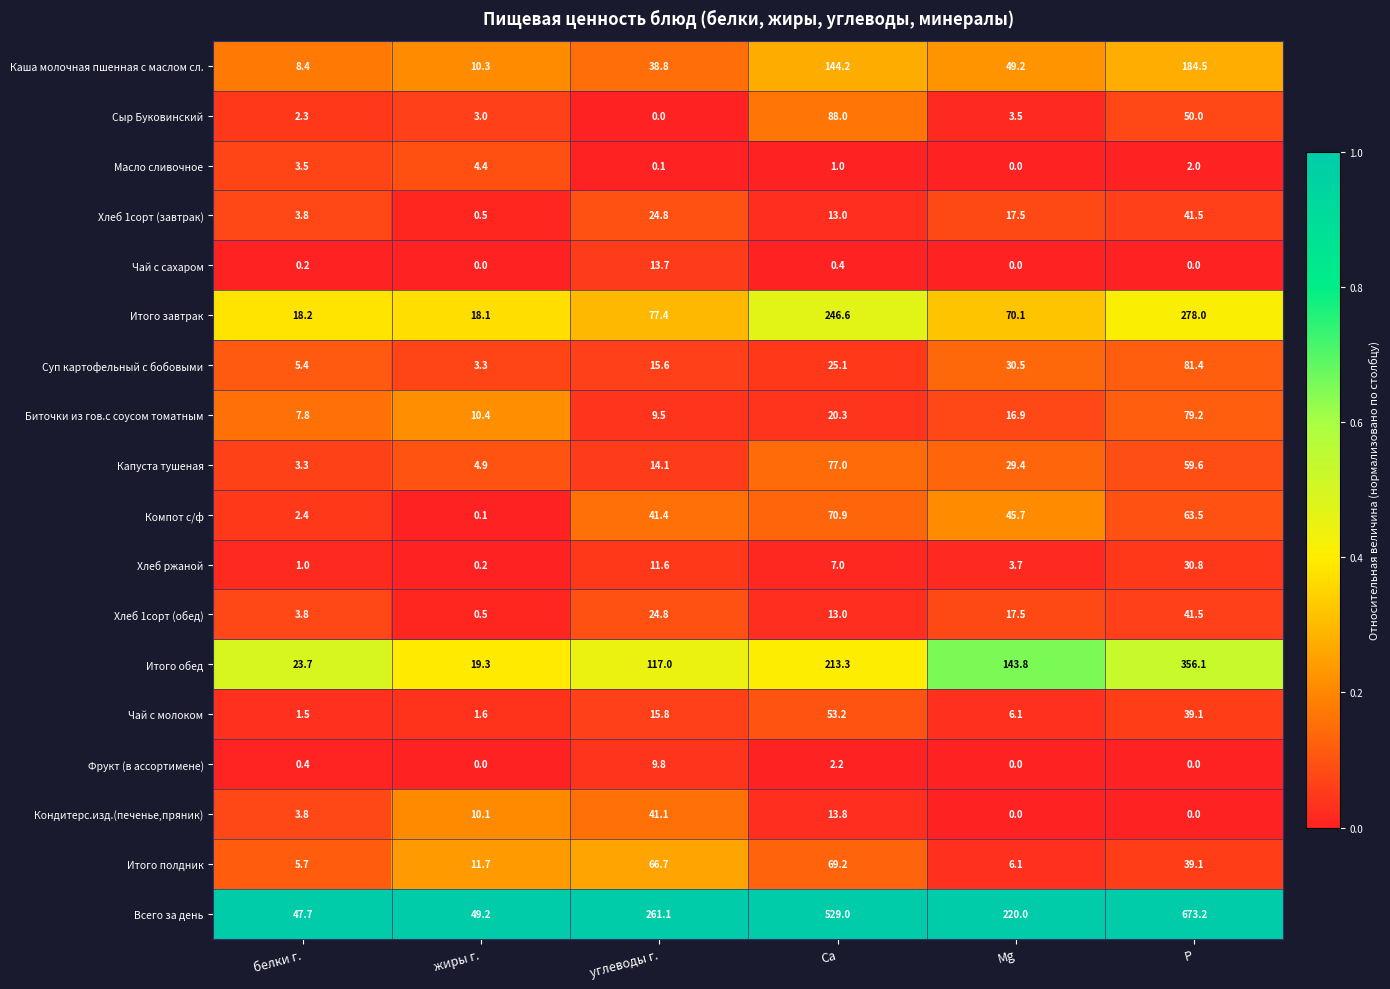

Which series changed the most between белки г. and Mg?

Всего за день